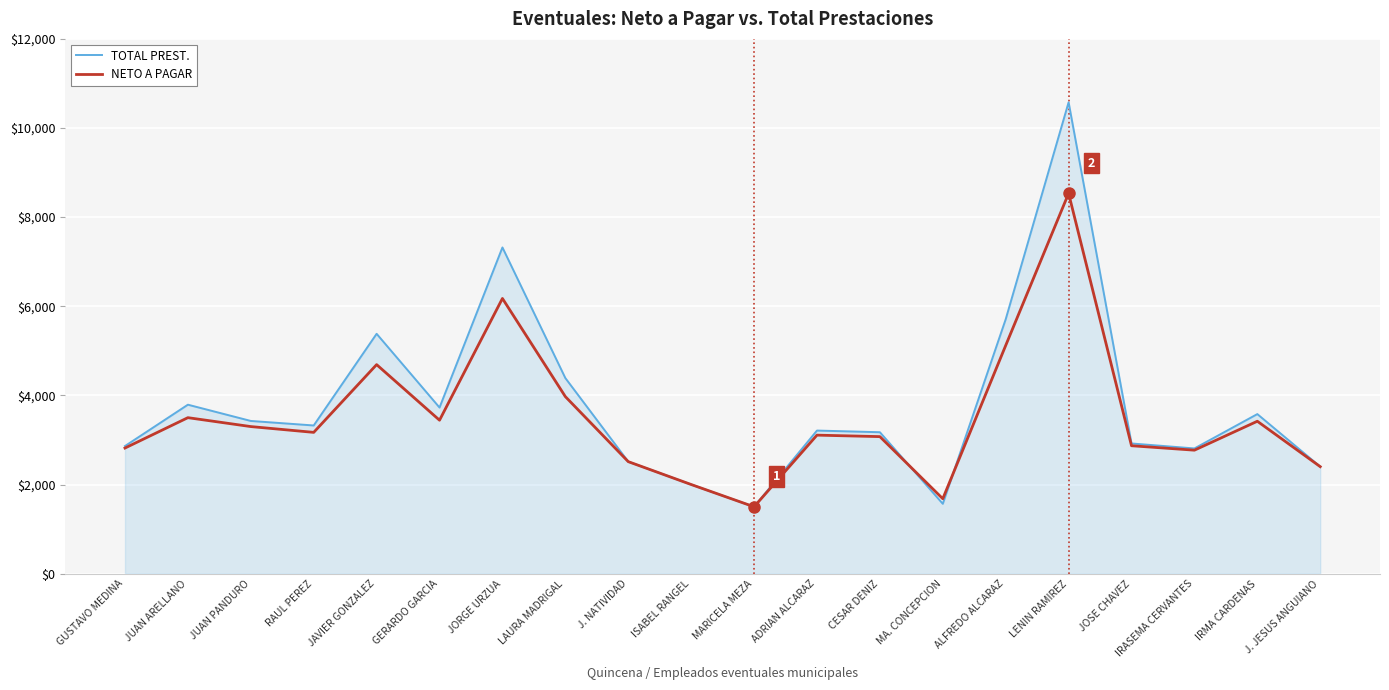

Which series has the widest spread of values?

TOTAL PREST.